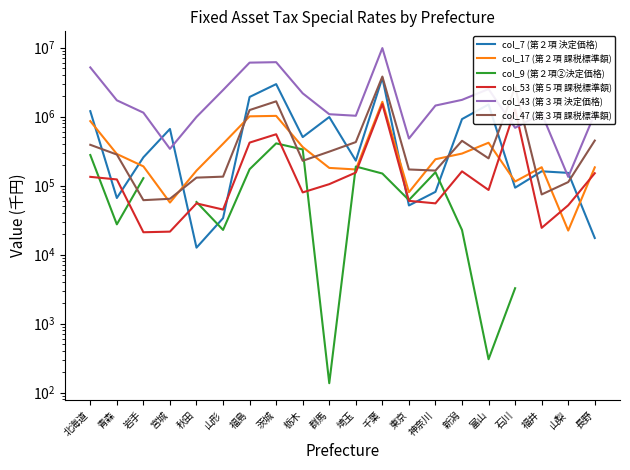

Which series has the largest total across all categories?

col_43 (第３項 決定価格)